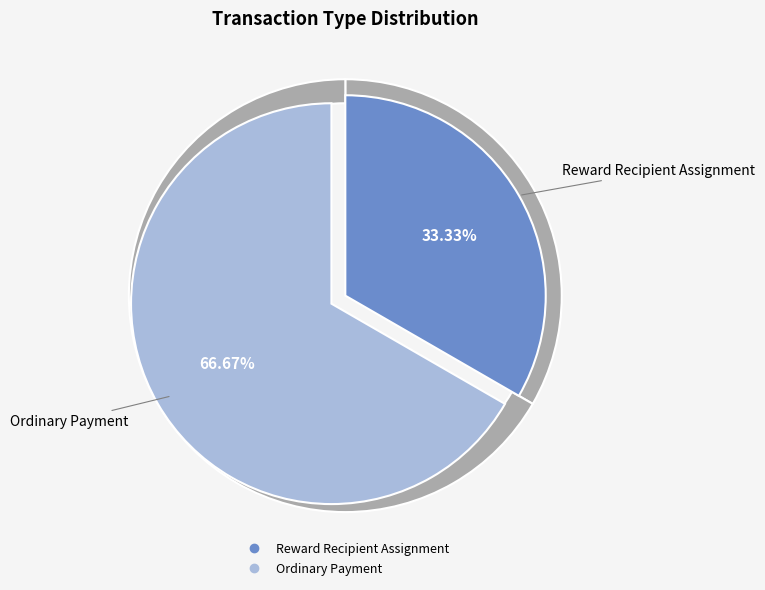

What percentage is the Reward Recipient Assignment slice, to the nearest percent?

33%